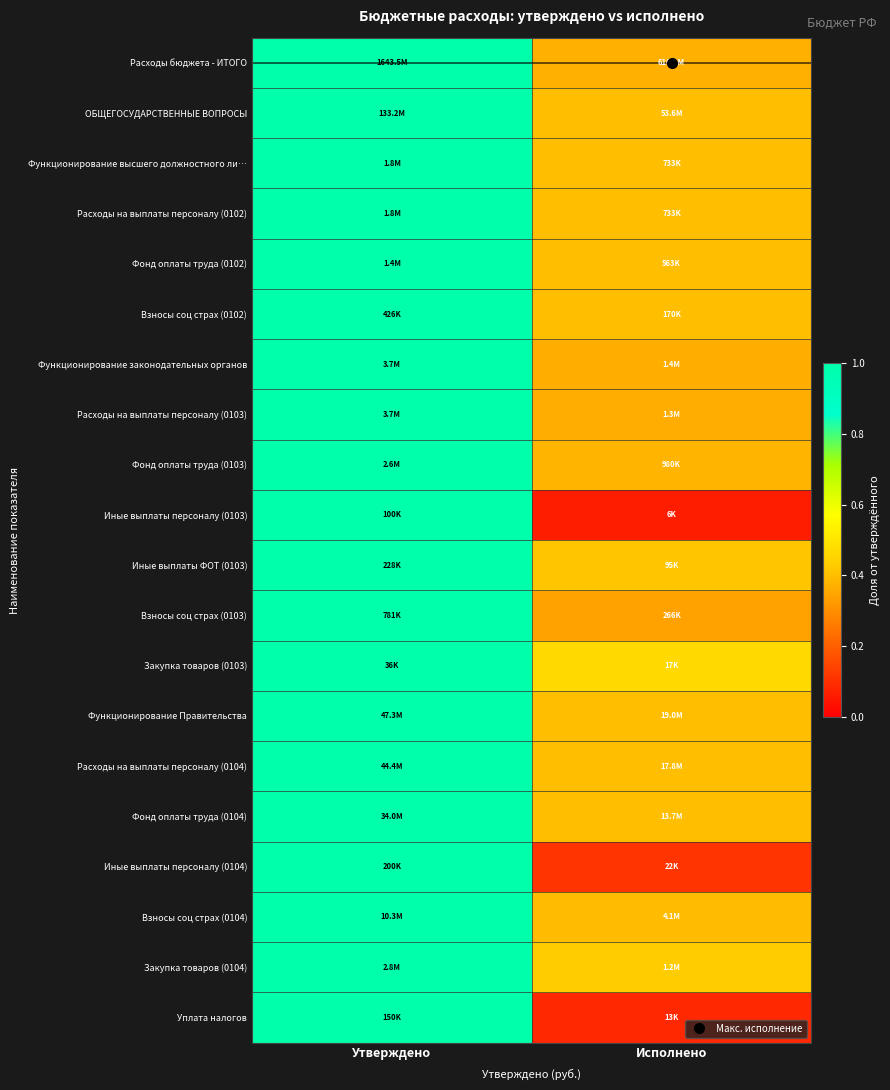

What is the total value across all series at Исполнено?

7.0